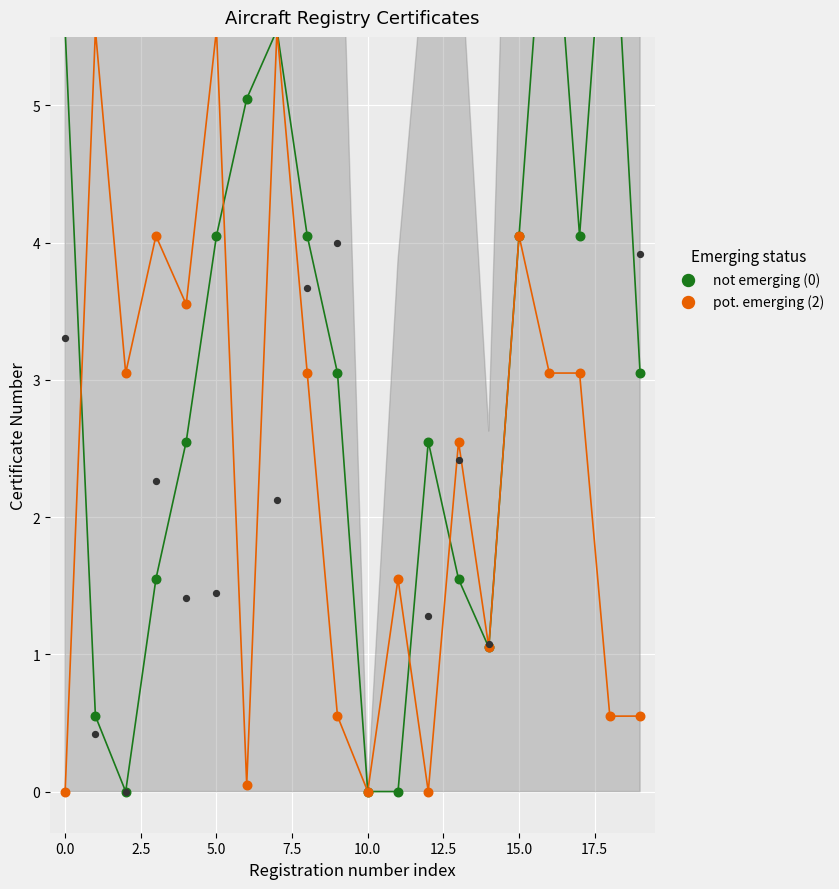

At how many categories does at least one series exceed 2?

17